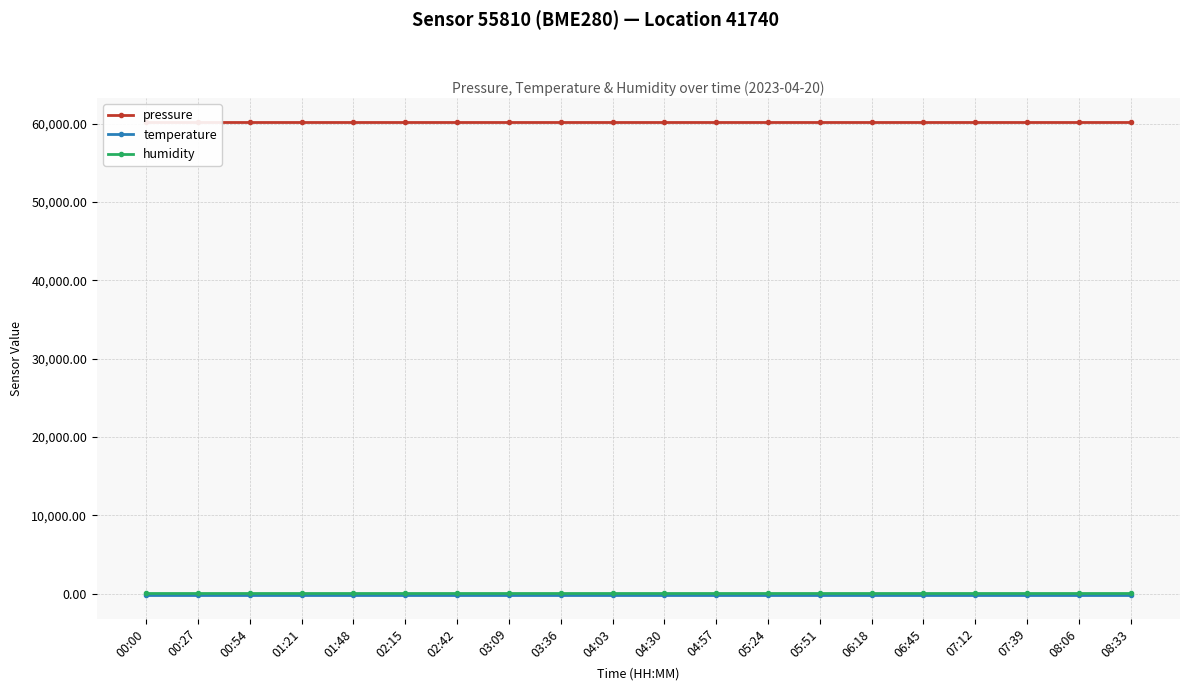

Which series has the largest range (max minus min)?

pressure